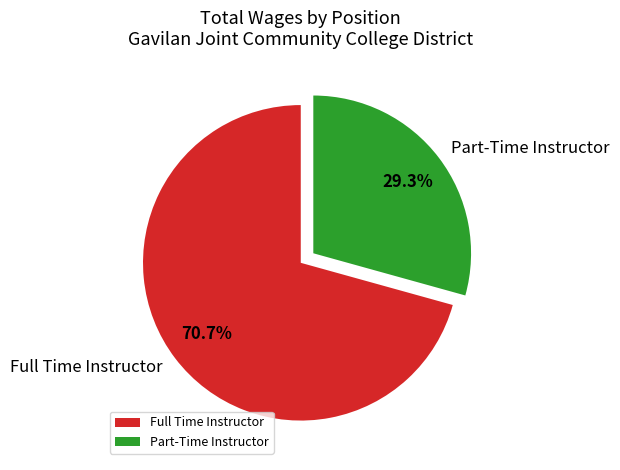

True or false: Part-Time Instructor accounts for 29% of the total.

True